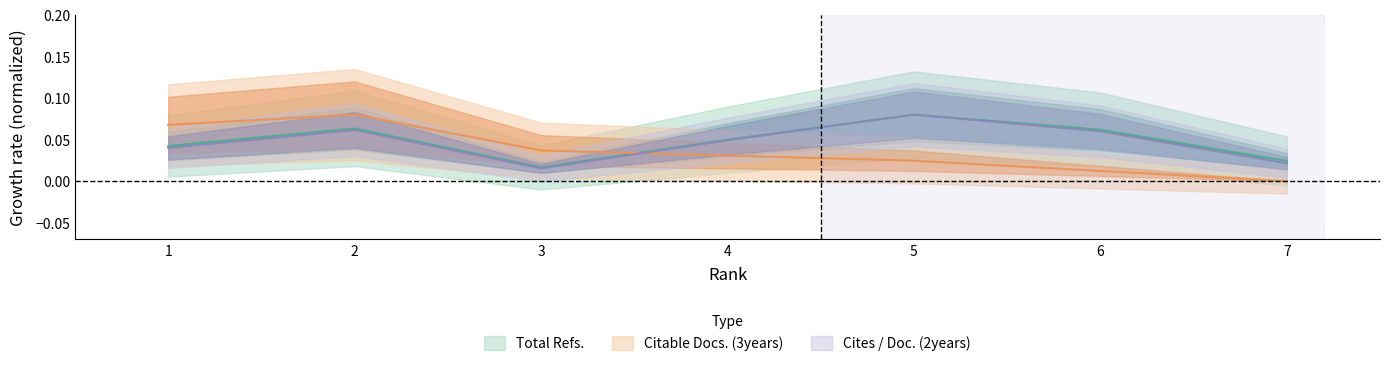

What is the sum of all Cites / Doc. (2years) values?

0.3